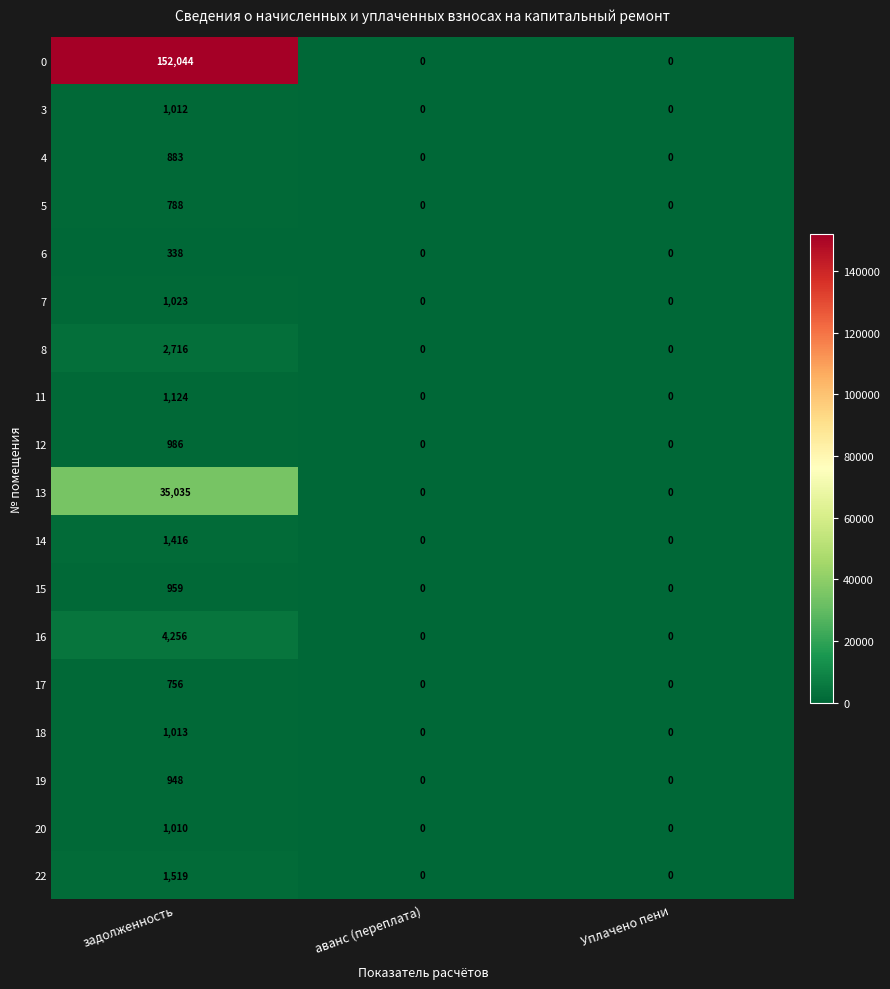

Rank the series by their maximum value, from highest to lowest.

0, 13, 16, 8, 22, 14, 11, 7, 18, 3, 20, 12, 15, 19, 4, 5, 17, 6